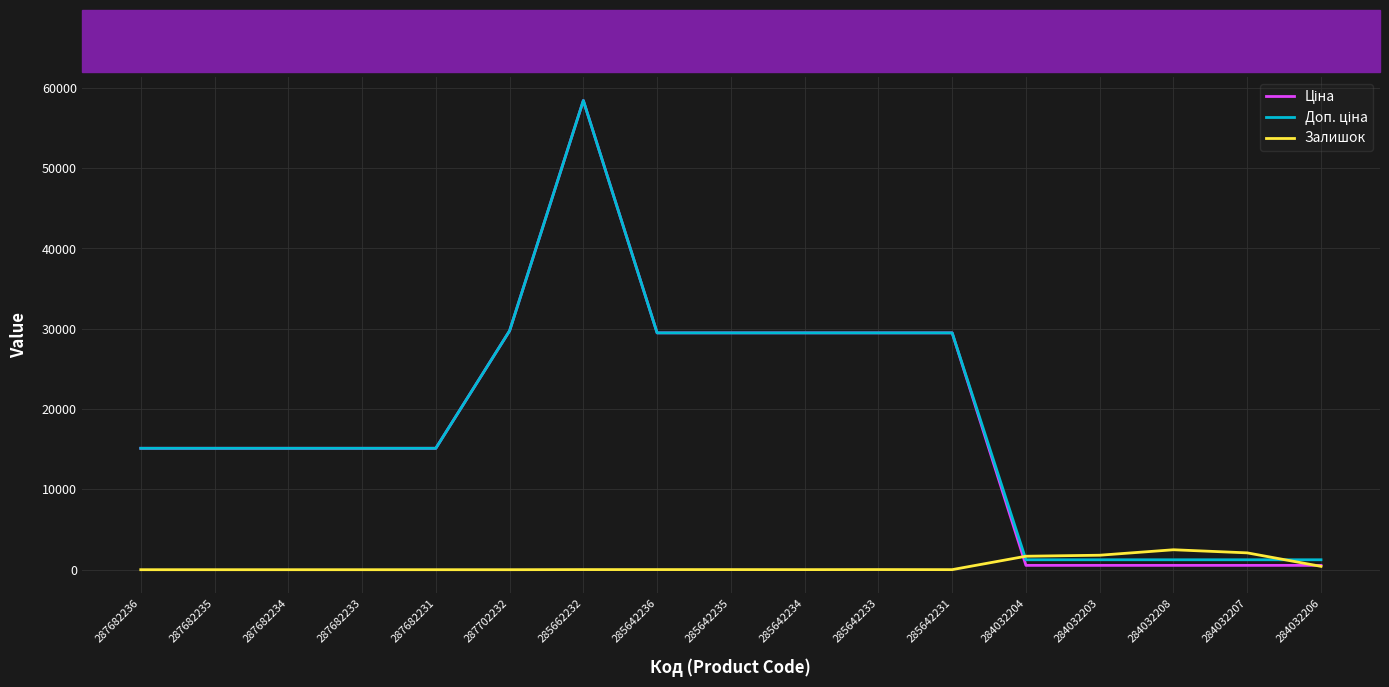

What is the total value across all series at 287682233?

30240.0